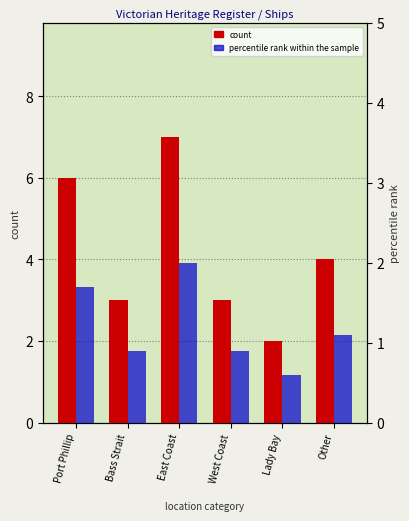

List the series in order of their peak value, highest first.

count, percentile rank within the sample